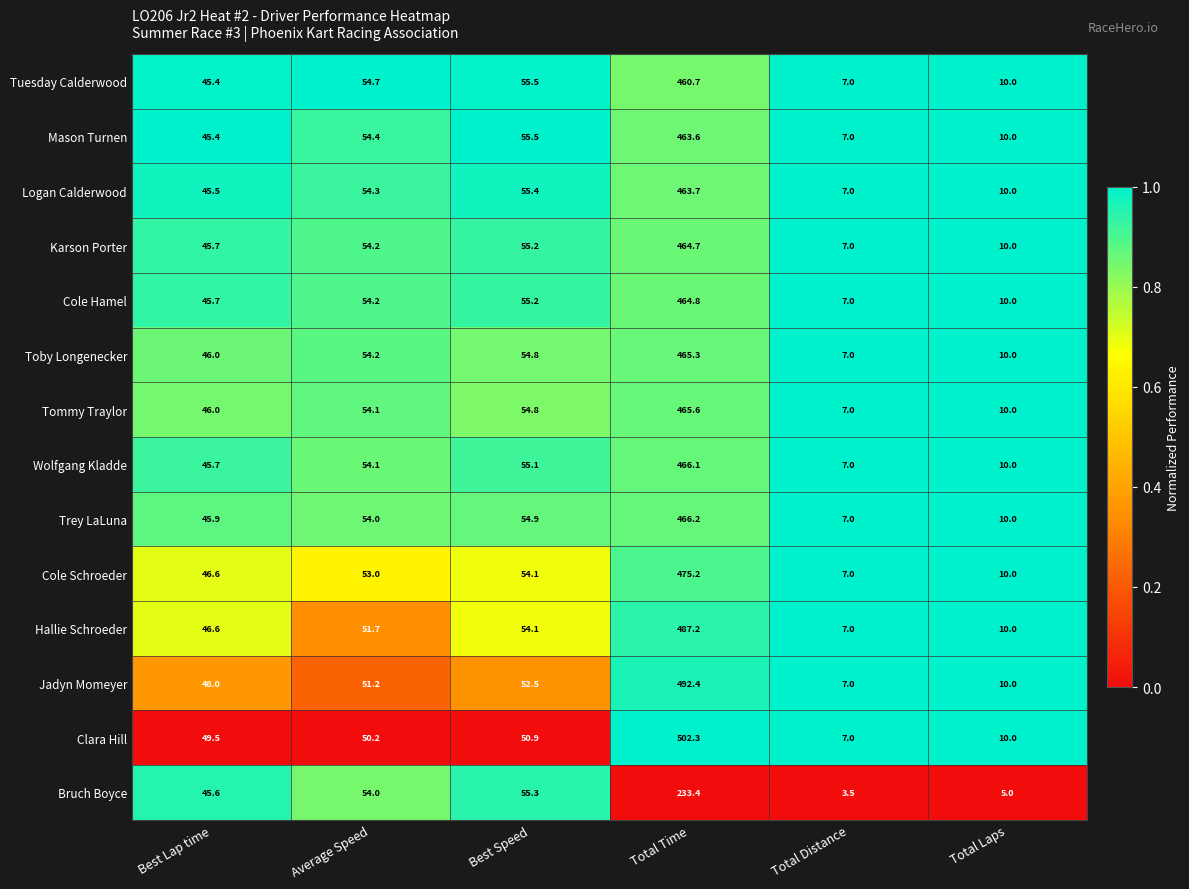

Rank the series by their maximum value, from lowest to highest.

Bruch Boyce, Tuesday Calderwood, Mason Turnen, Logan Calderwood, Karson Porter, Cole Hamel, Toby Longenecker, Tommy Traylor, Wolfgang Kladde, Trey LaLuna, Cole Schroeder, Hallie Schroeder, Jadyn Momeyer, Clara Hill